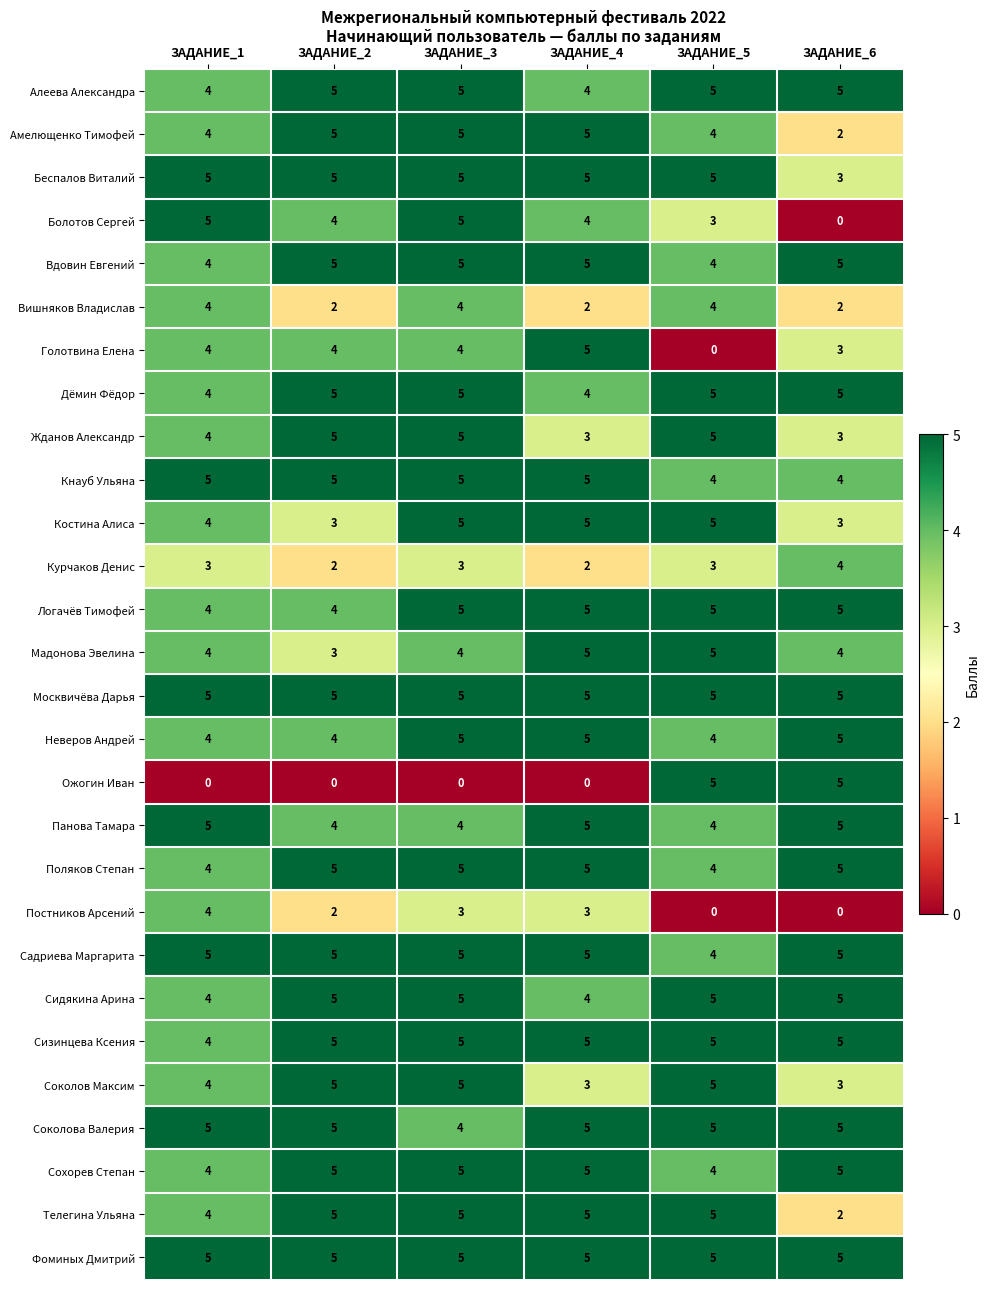

Read the Костина Алиса value at ЗАДАНИЕ_1.

4